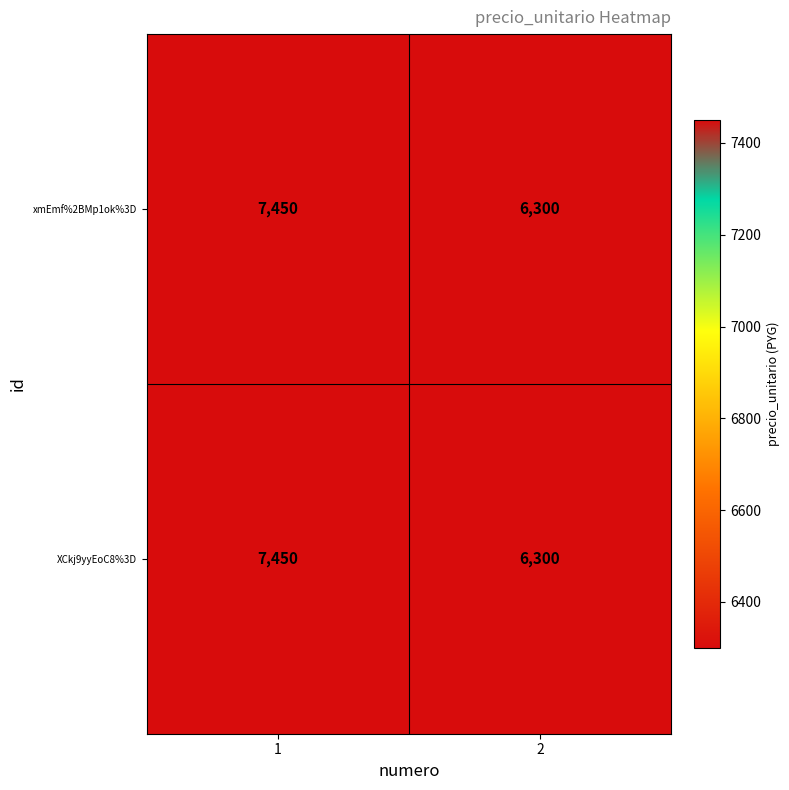

What value does the xmEmf%2BMp1ok%3D series have at 2, to the nearest 100?

6300